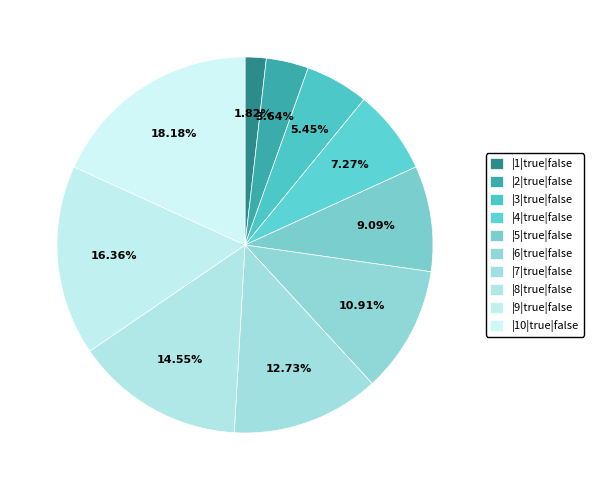

To the nearest percent, what portion does |5|true|false represent?

9%